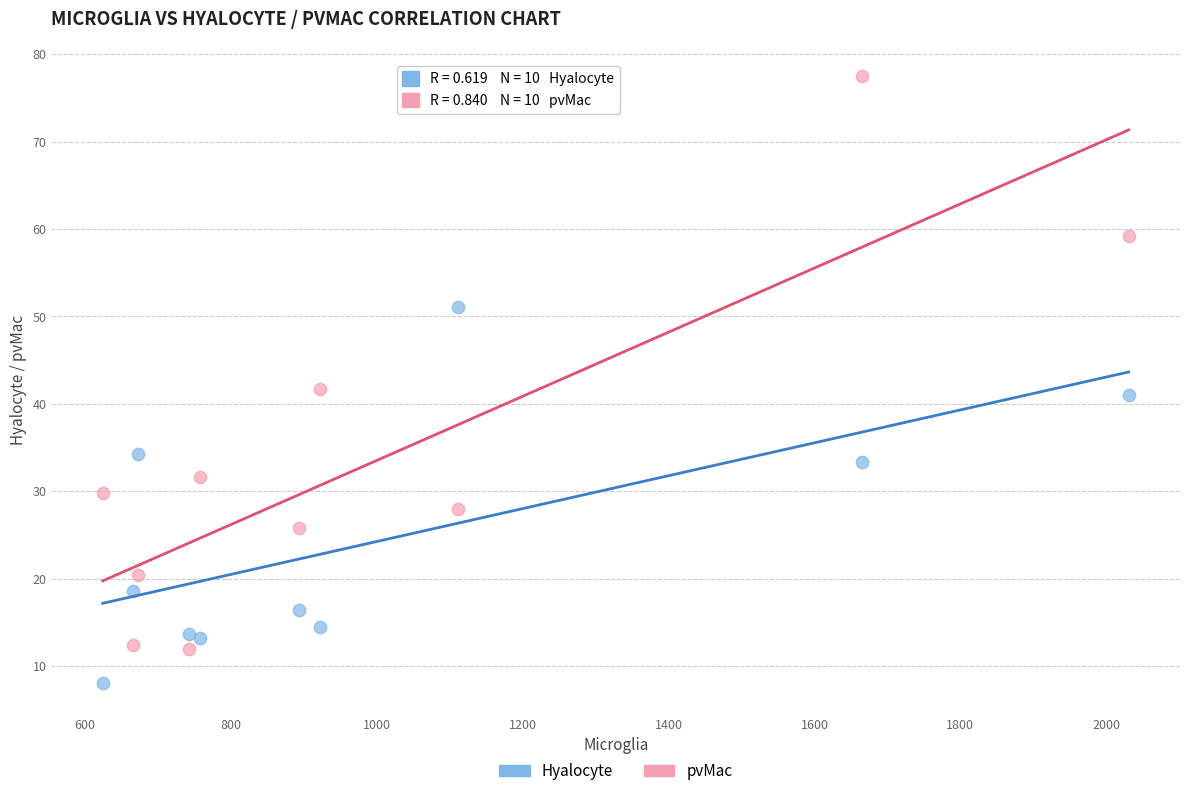

Which series contains the lowest Y value?

Hyalocyte